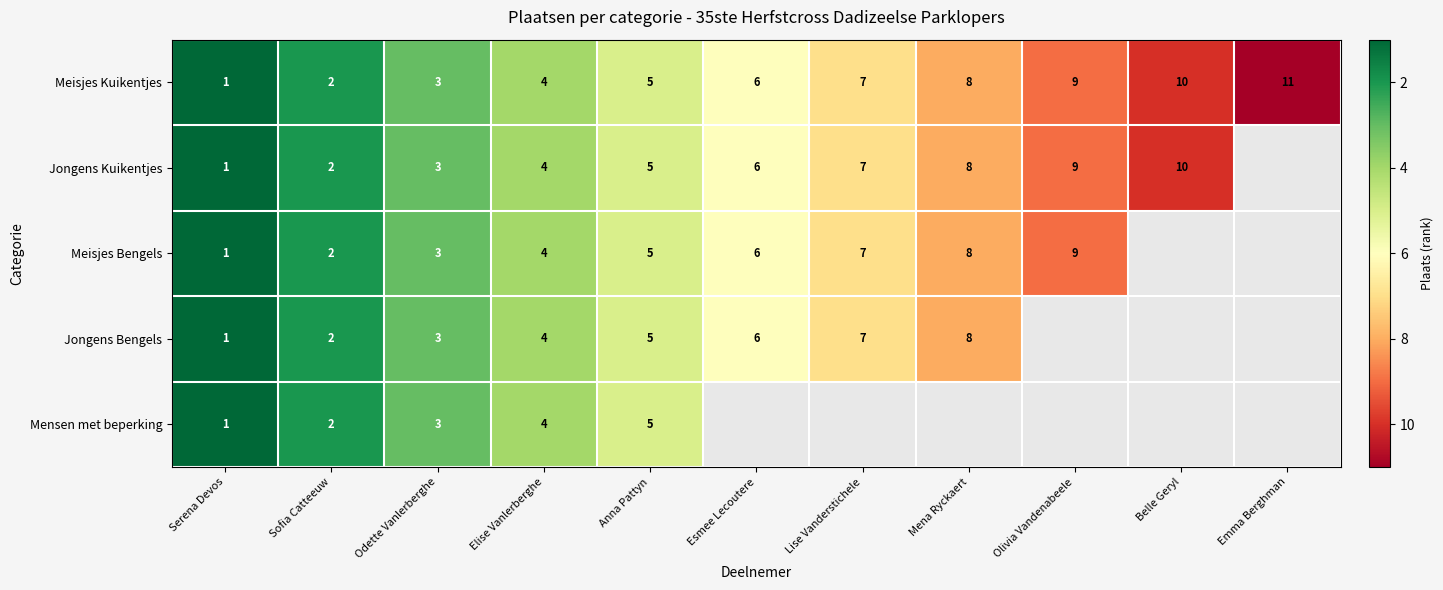

True or false: Jongens Kuikentjes has a value of 1 at Serena Devos.

True